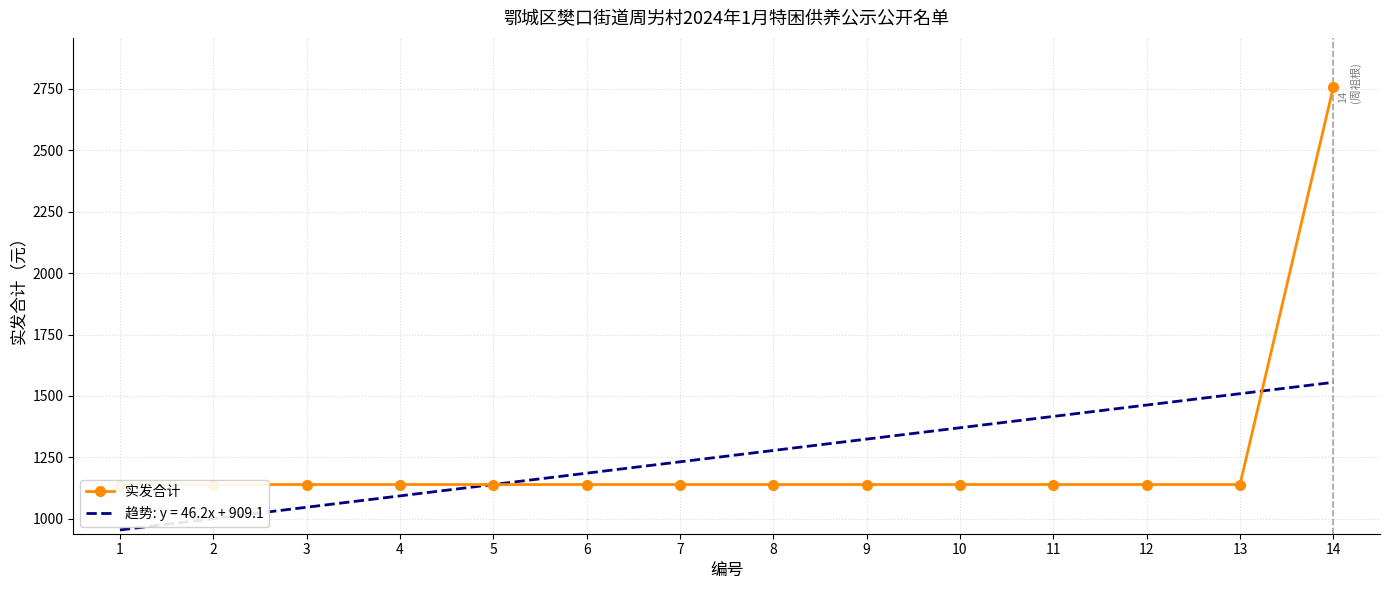

List the labels in order of value, largest first.

14, 1, 2, 3, 4, 5, 6, 7, 8, 9, 10, 11, 12, 13